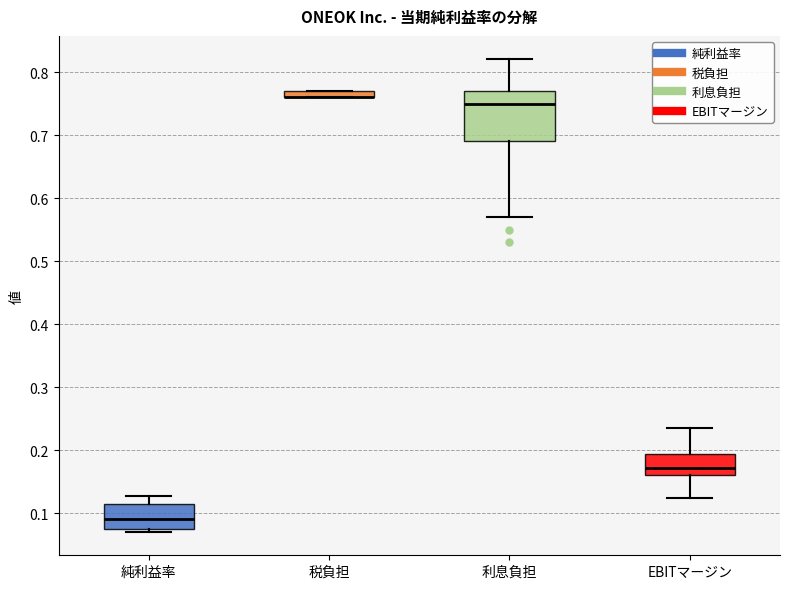

Where is the upper edge of the box for 税負担 on the y-axis? The values are not printed on the chart, so give them approximately, as read against the axis.

0.77